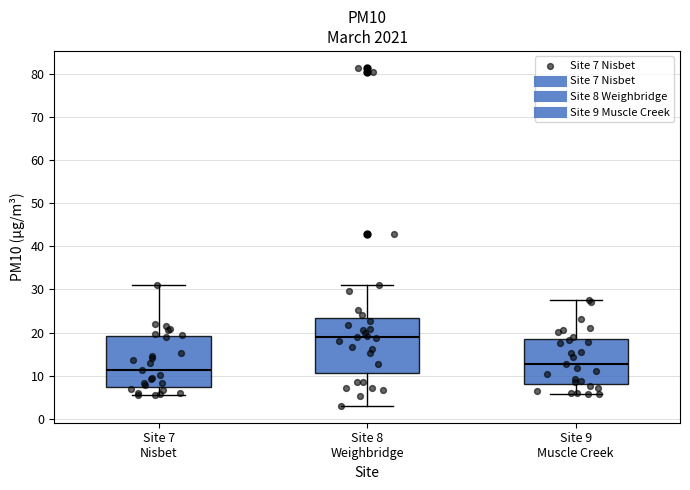

Which box has the highest median line?

Site 8 Weighbridge